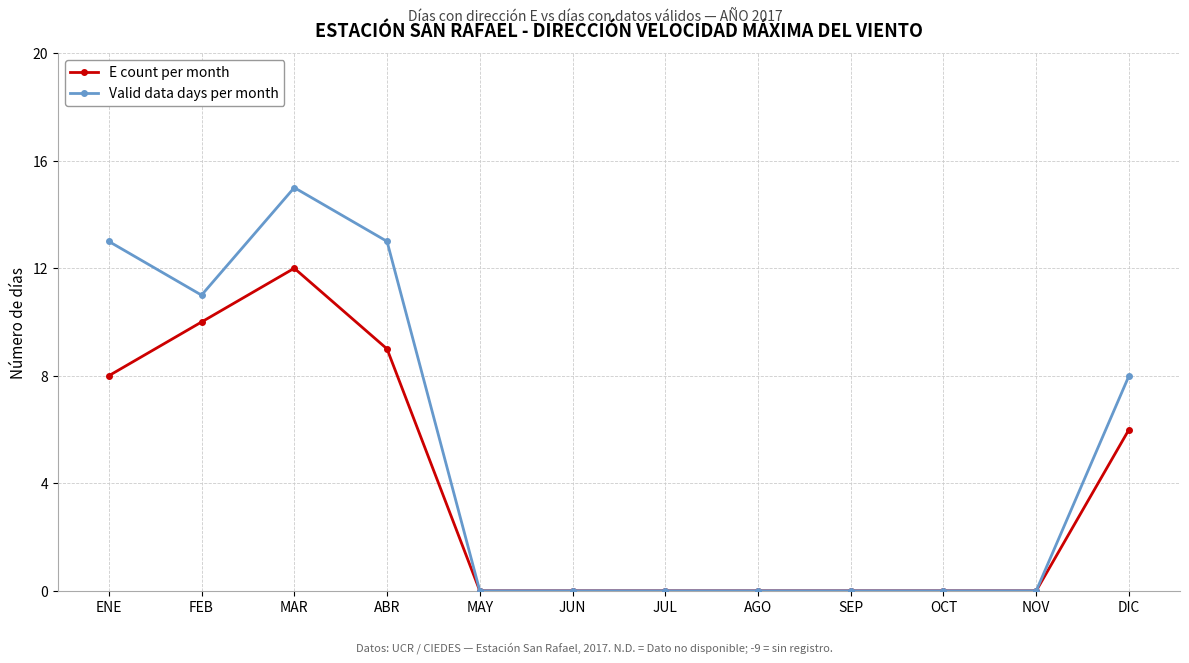

What is the label of the 1st point from the left?

ENE